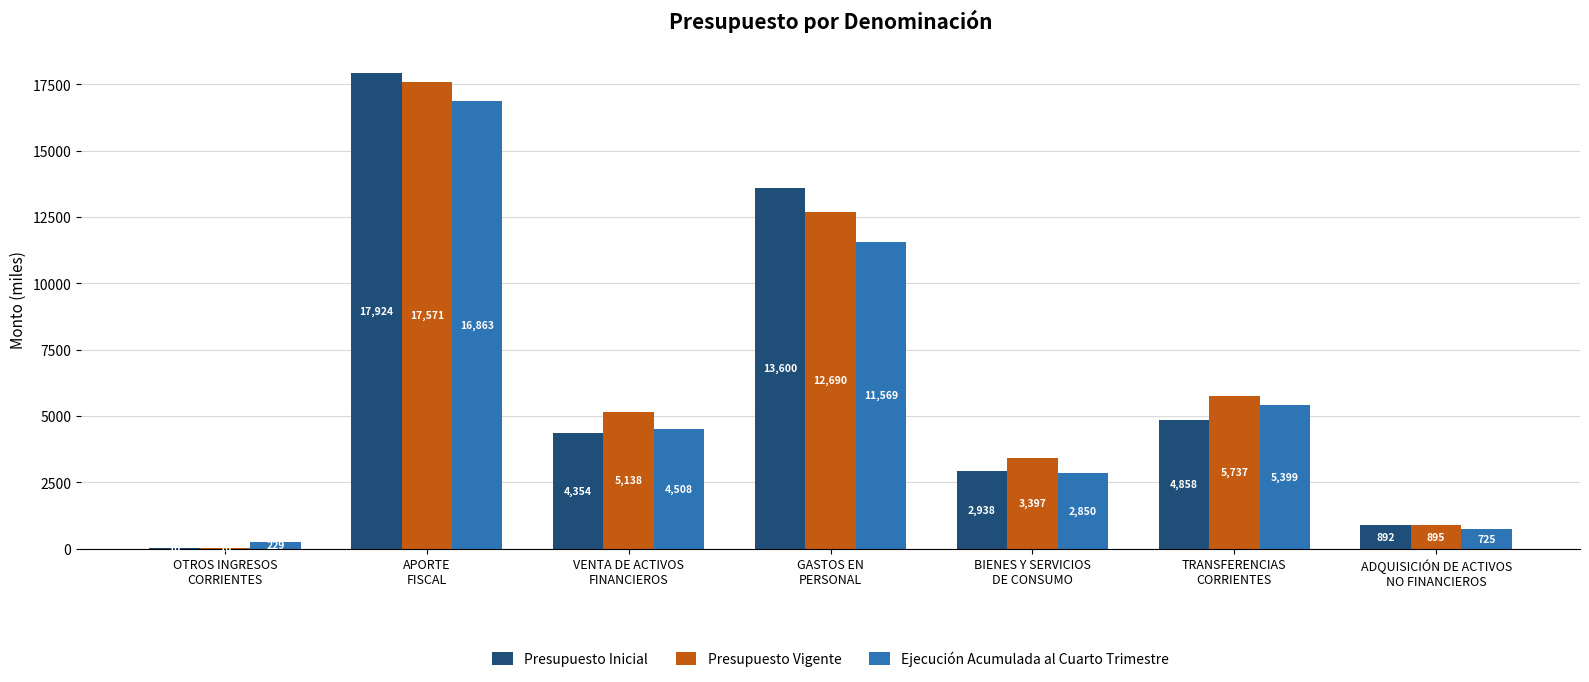

The value of Presupuesto Inicial at OTROS INGRESOS
CORRIENTES is 10. True or false?

True